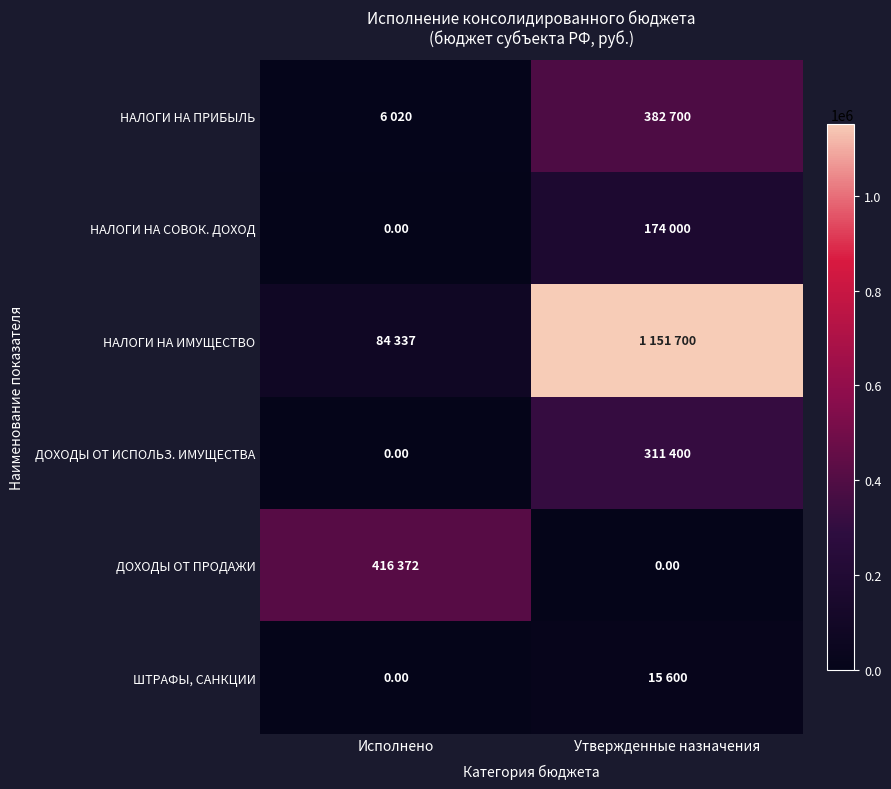

Which series has the largest range (max minus min)?

НАЛОГИ НА ИМУЩЕСТВО